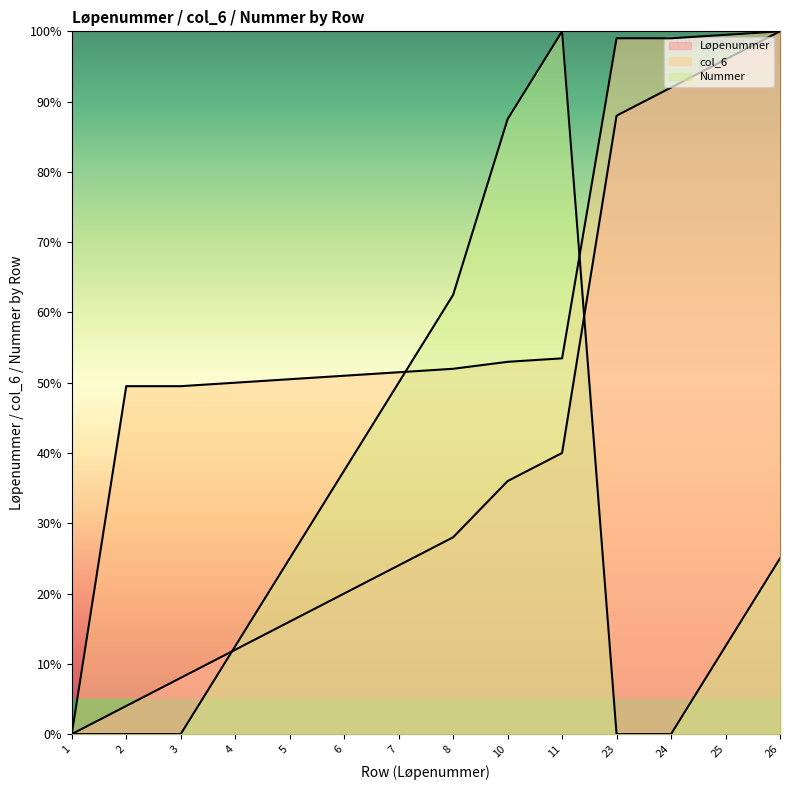

At how many categories does at least one series exceed 54?

7